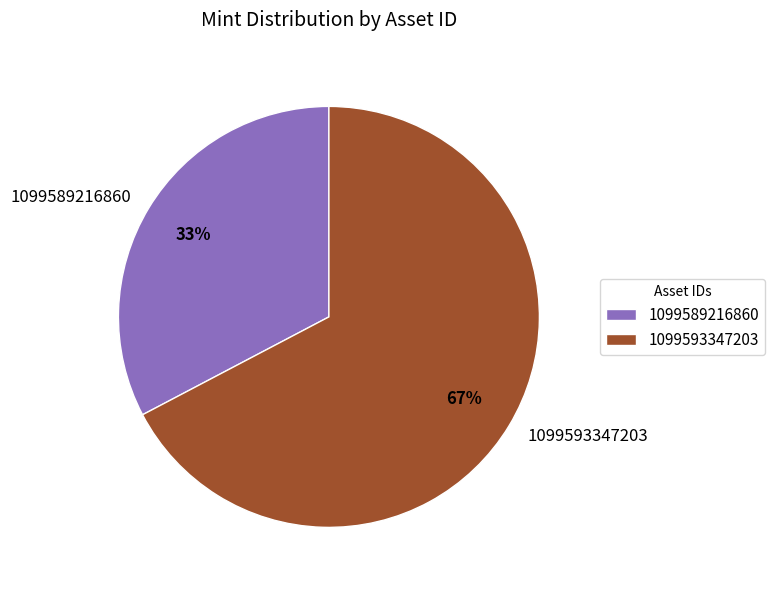

How many slices are in this pie chart?

2